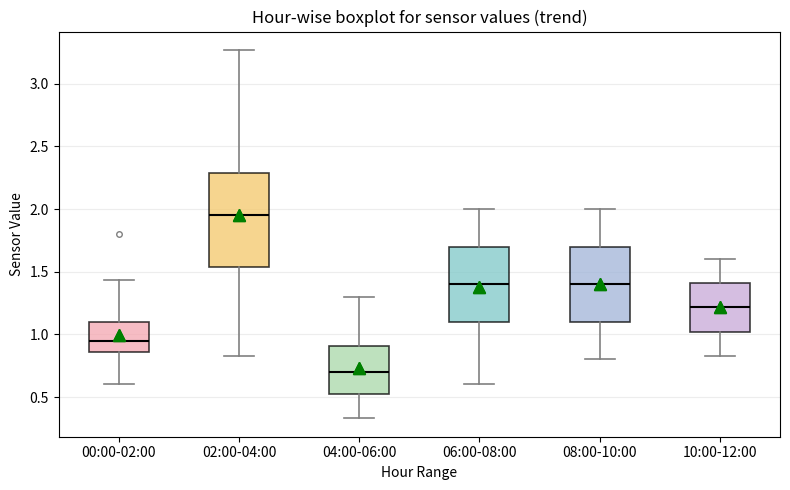

Which box has the lowest median line?

04:00-06:00